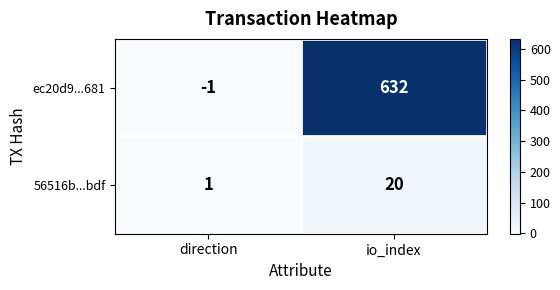

What is the sum of the 56516b...bdf values at direction and io_index?

21